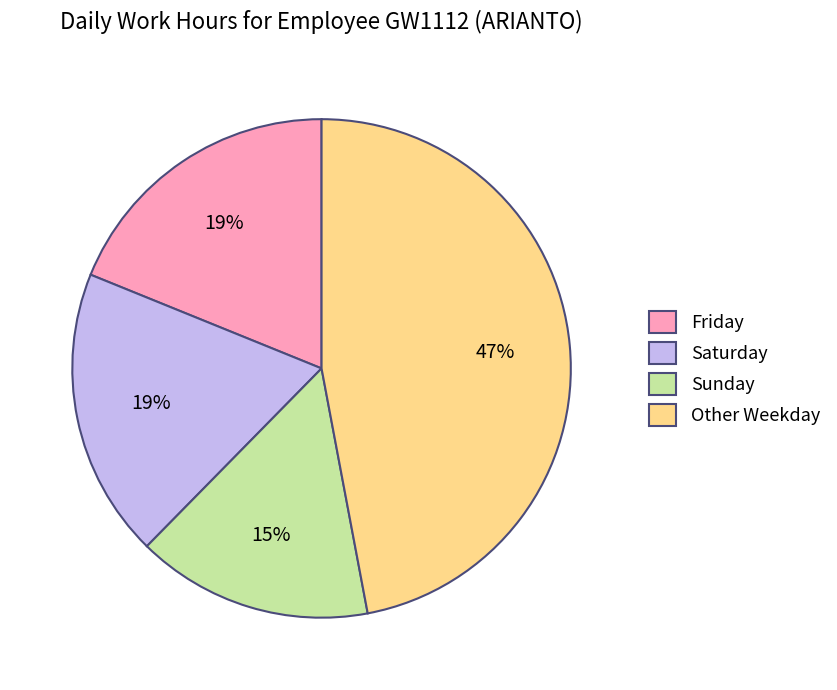

Is the sum of Sunday and Saturday greater than half?

No